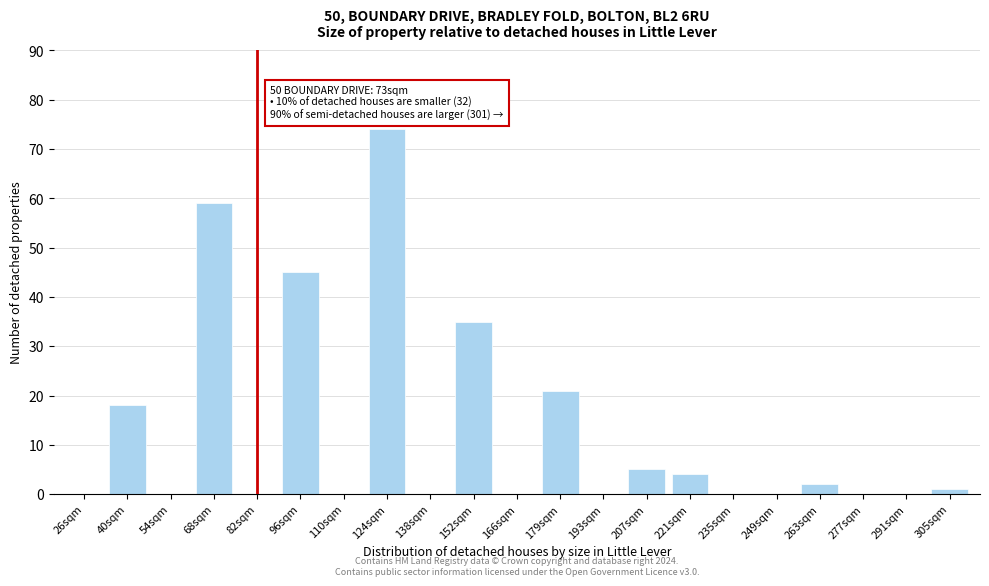

Reading left to right, extract all data points from this chart.

26sqm=0	40sqm=18	54sqm=0	68sqm=59	82sqm=0	96sqm=45	110sqm=0	124sqm=74	138sqm=0	152sqm=35	166sqm=0	179sqm=21	193sqm=0	207sqm=5	221sqm=4	235sqm=0	249sqm=0	263sqm=2	277sqm=0	291sqm=0	305sqm=1